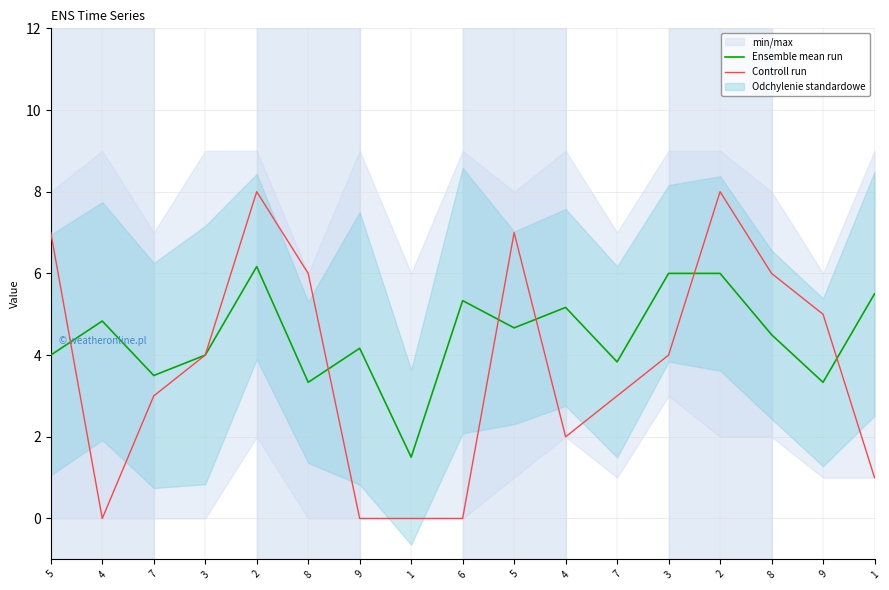

What is the spread (max minus min) of values at 6?

5.3